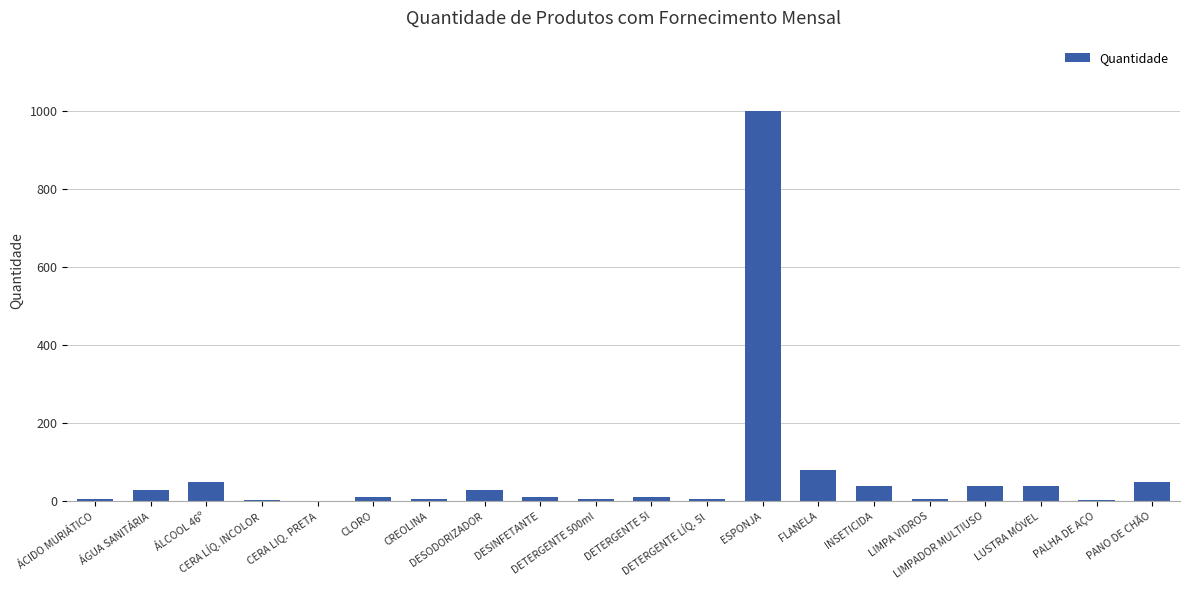

What is the maximum value shown in the chart?

1000